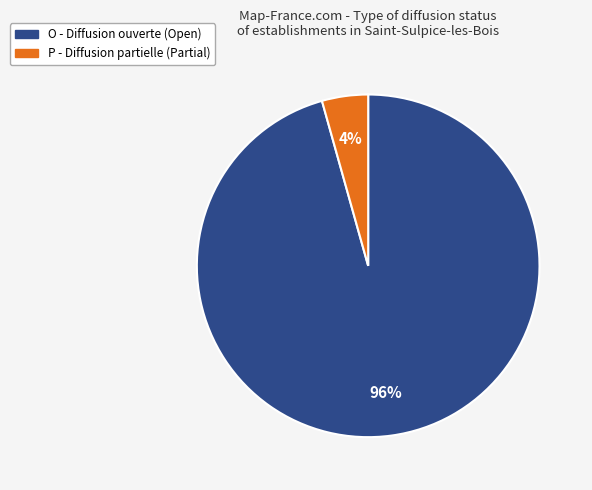

Rank the categories by value from highest to lowest.

O, P